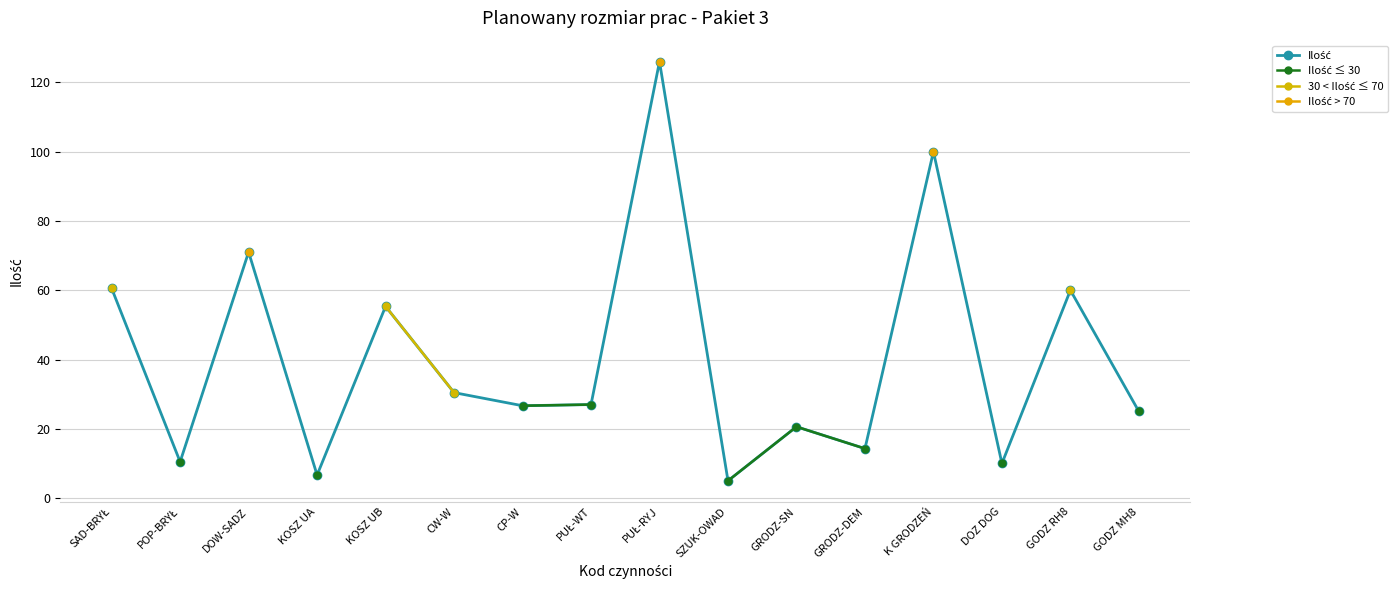

How many data points does each series have?

16